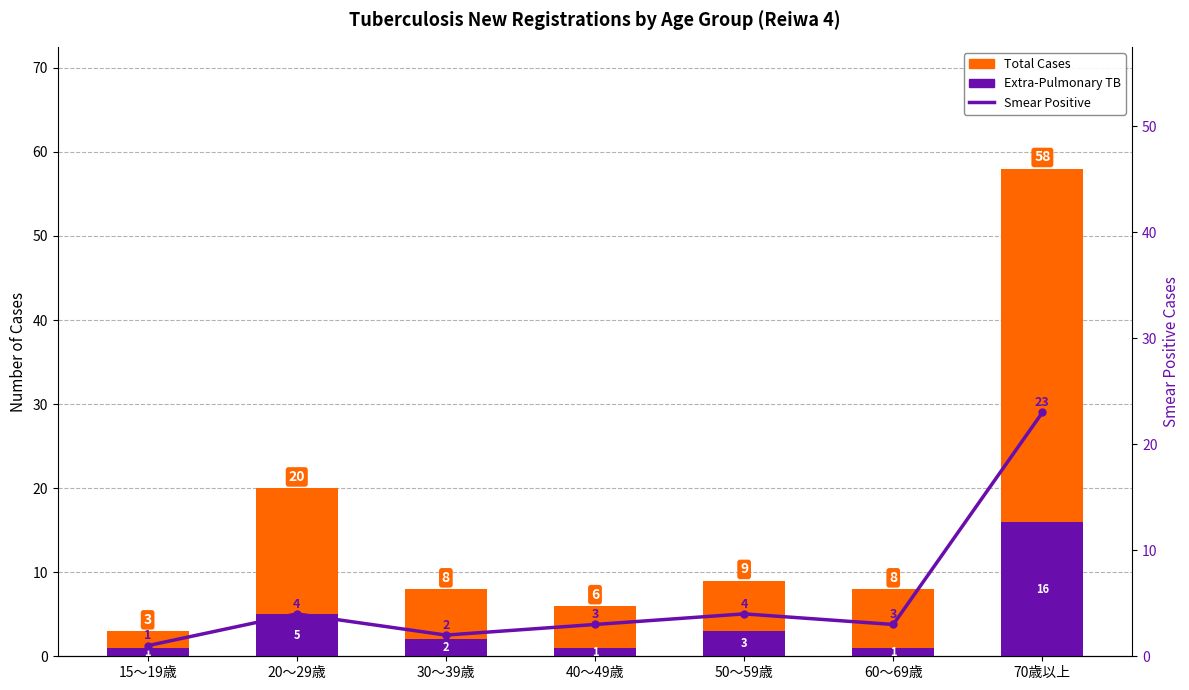

Does the chart contain stacked bars?

No